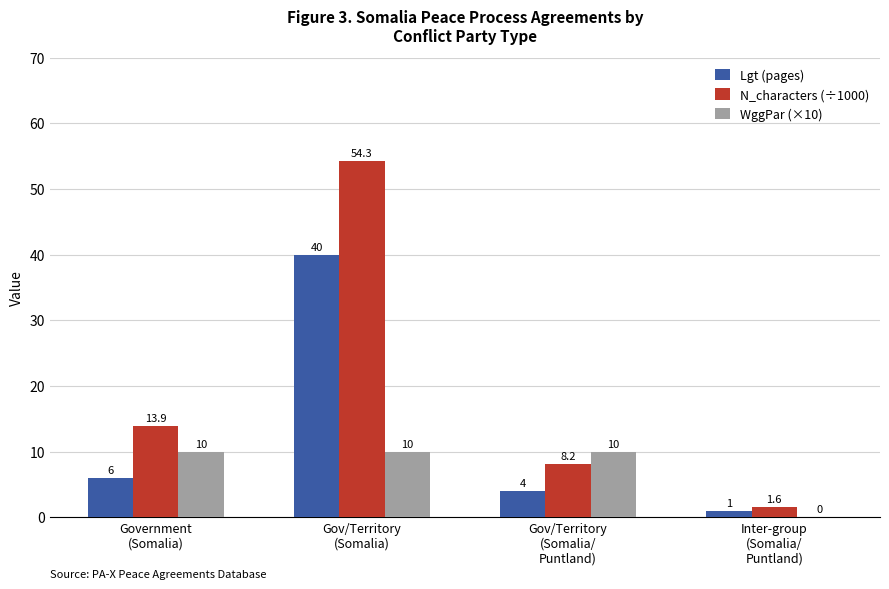

Which series has the largest total across all categories?

N_characters (÷1000)